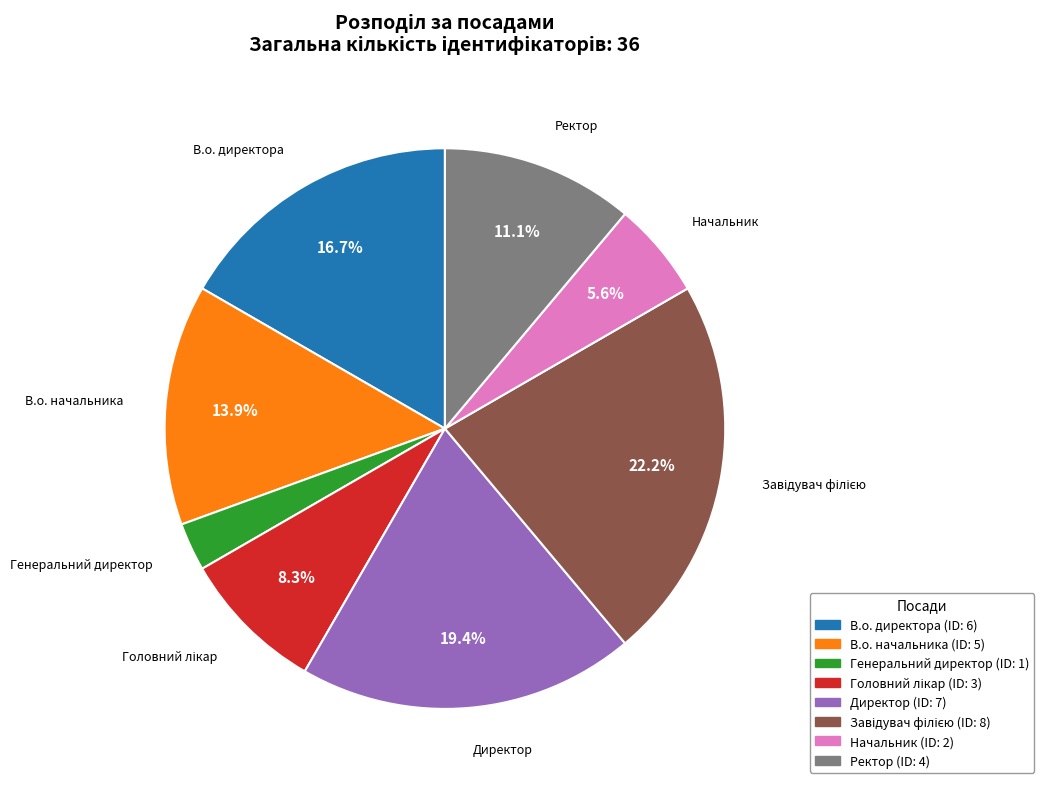

Count the number of slices in the pie.

8